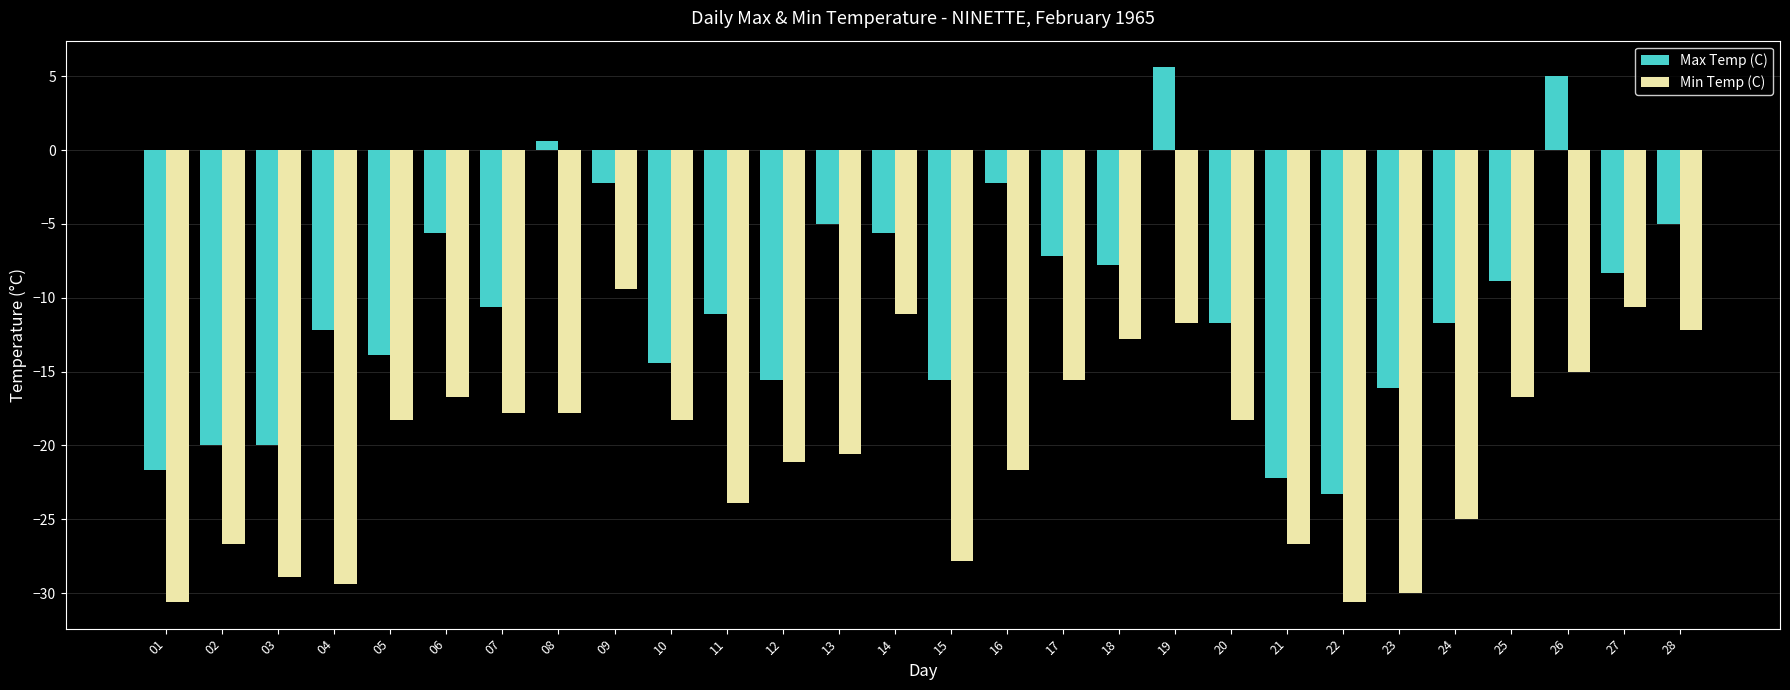

The value of Min Temp (C) at 12 is -32.8. True or false?

False